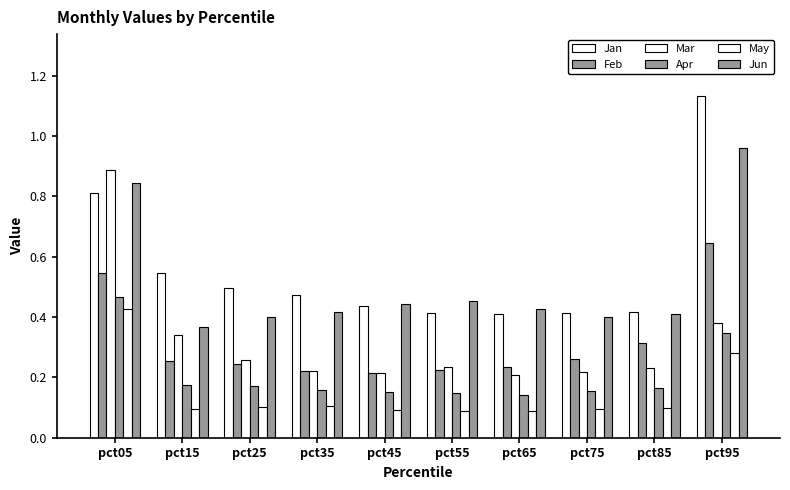

At pct65, list the series in order from largest to smallest.

Jun, Jan, Feb, Mar, Apr, May